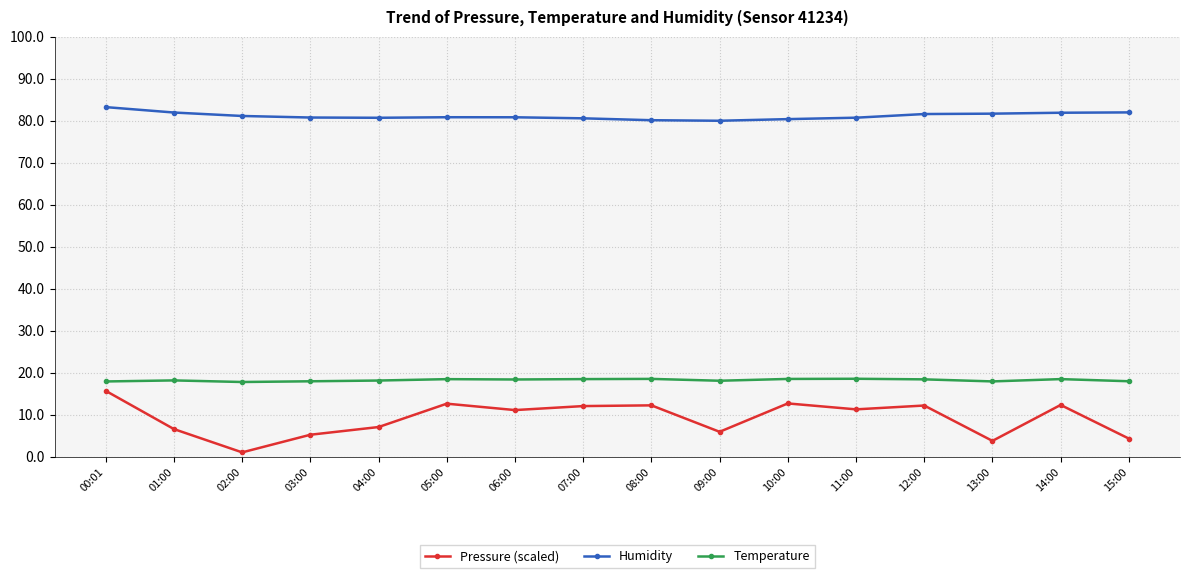

What is the label of the 3rd point from the left?

02:00